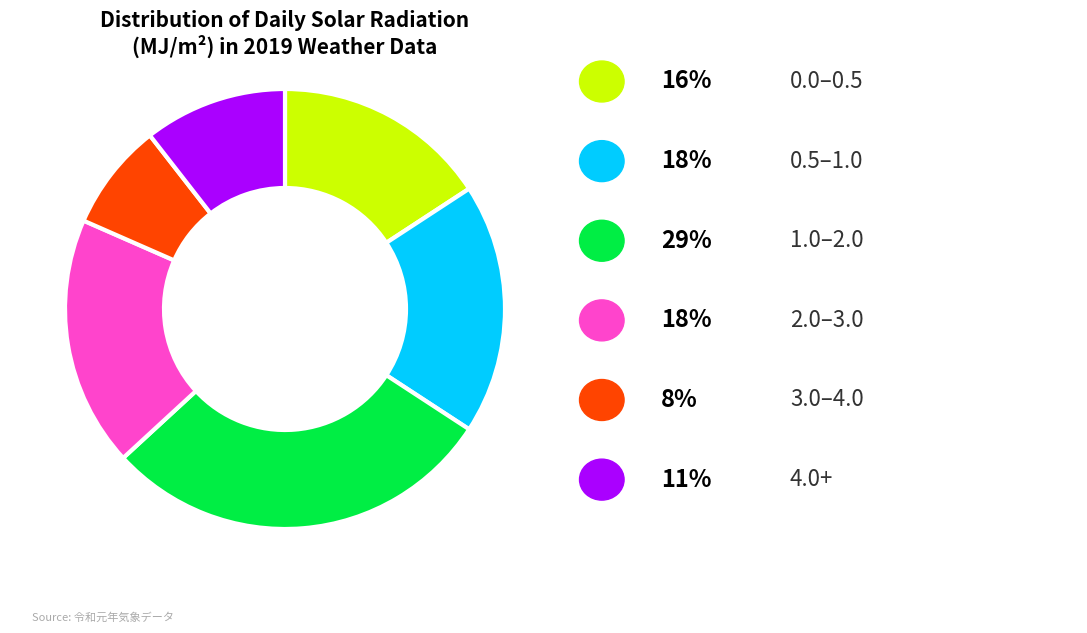

Does any single category account for the majority?

No